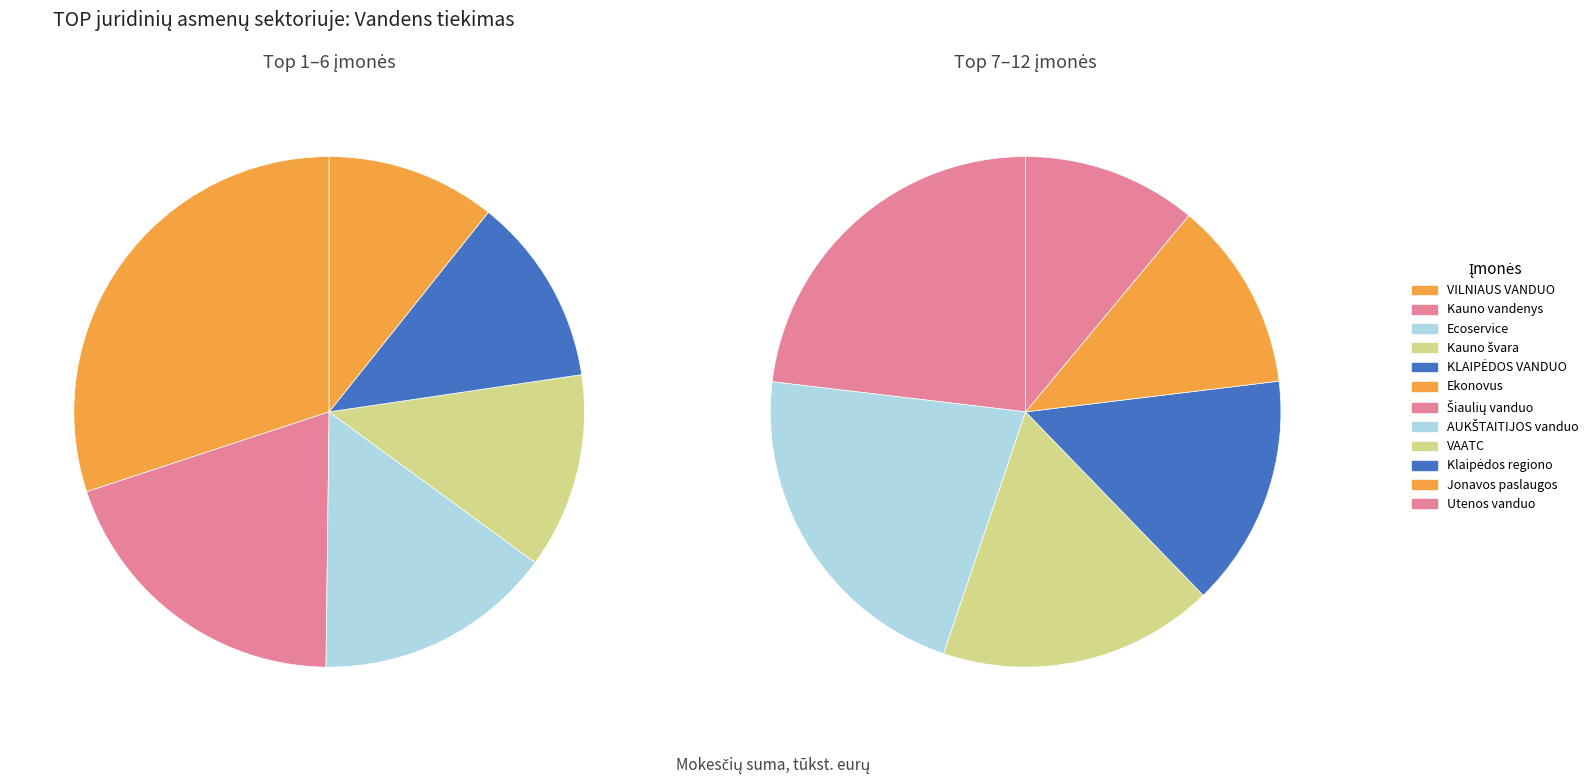

How many segments does this pie chart have?

12